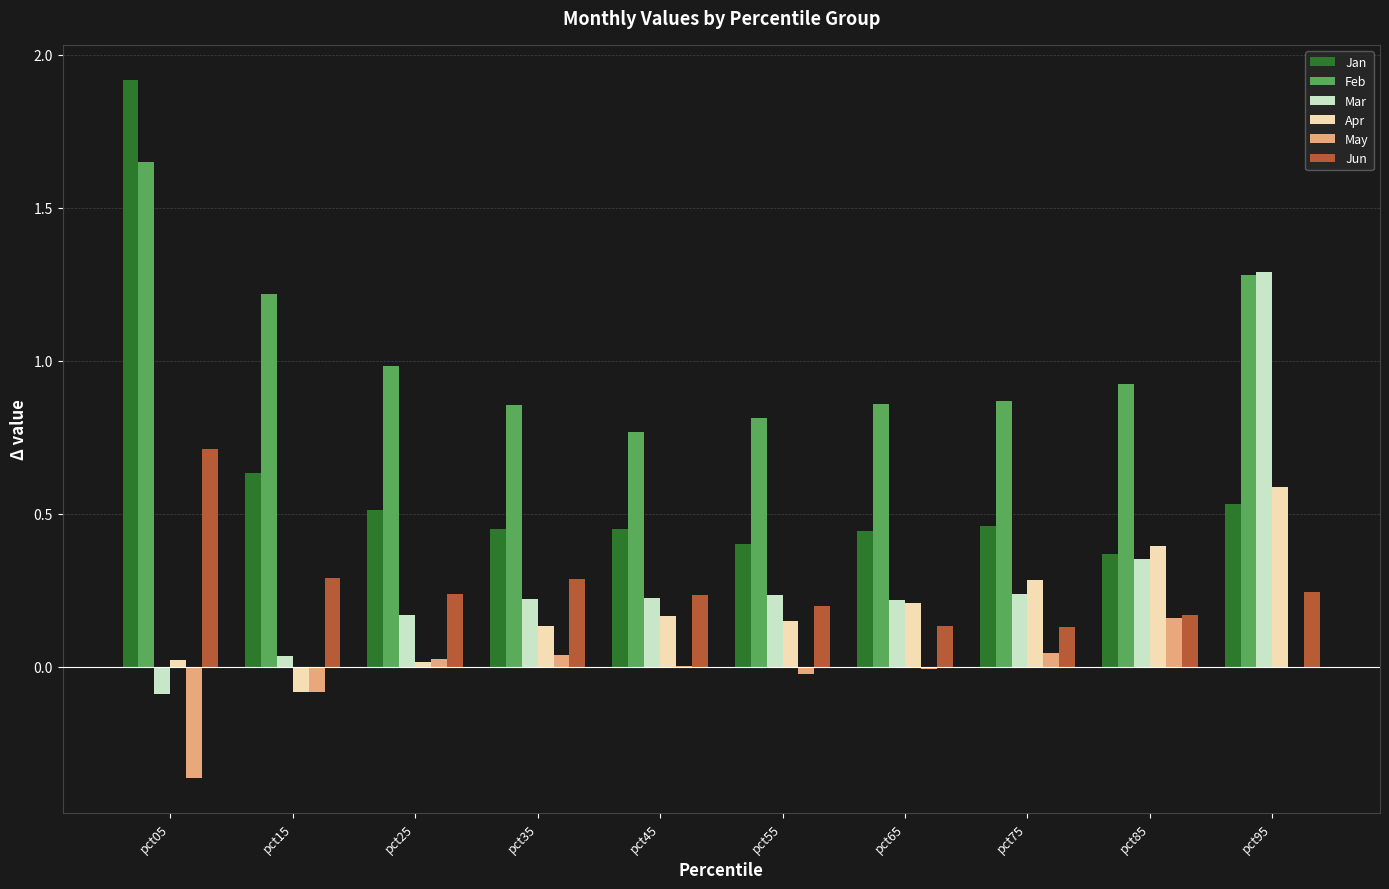

Between pct35 and pct55, which series saw the biggest shift?

Jun